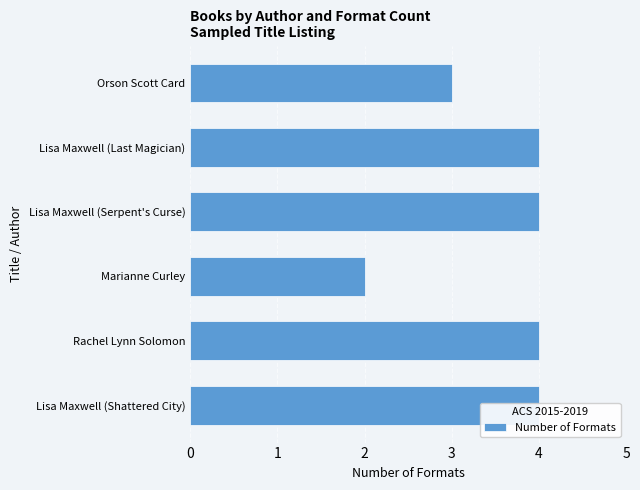

What is the change in value from Lisa Maxwell (Shattered City) to Marianne Curley?

-2